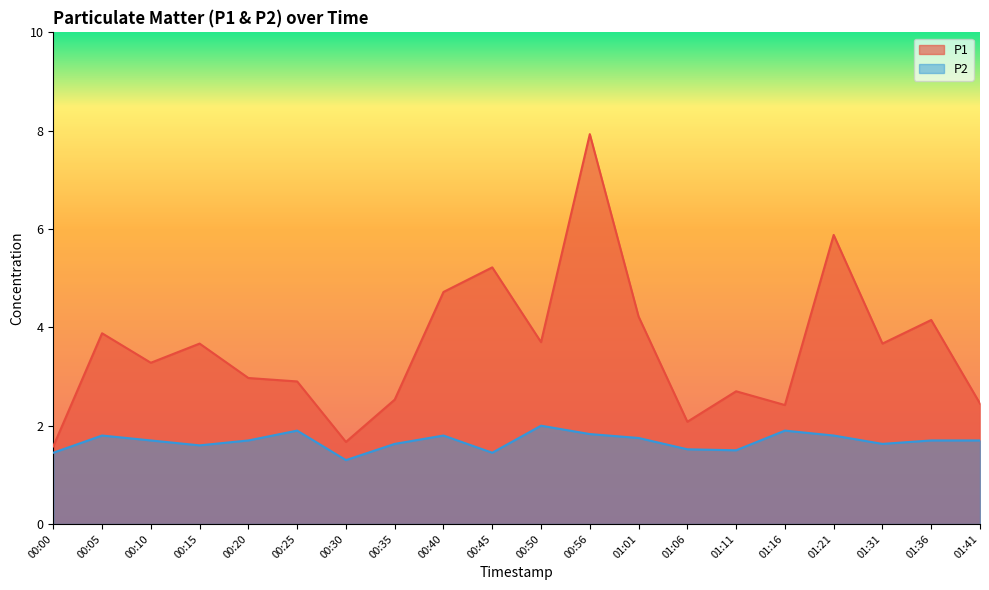

Does the chart have visible grid lines?

No